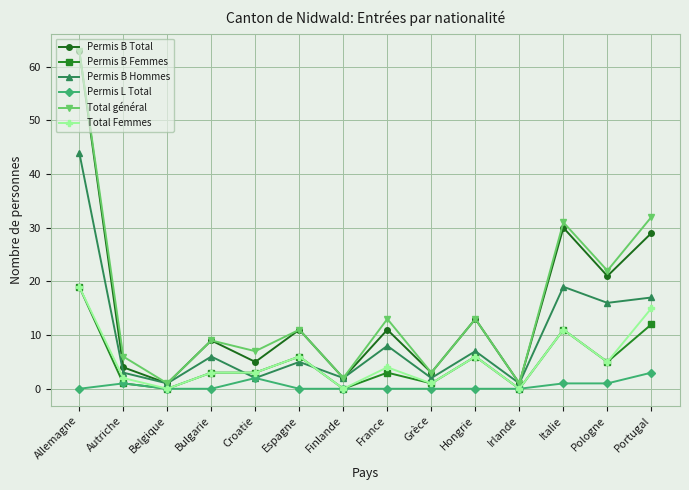

What is the value of the Permis B Total point at the 9th from the left?

3